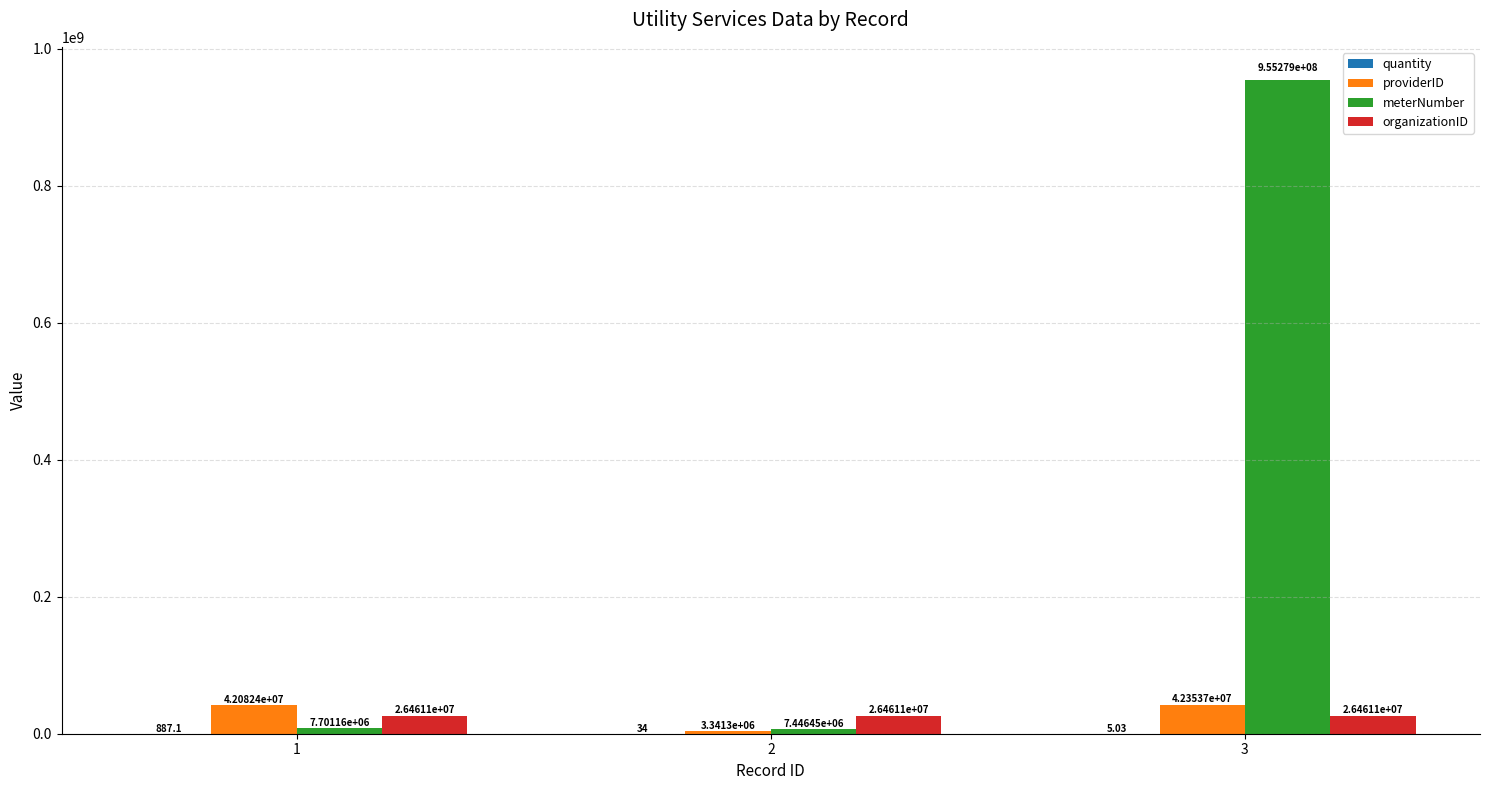

Which series has the largest total across all categories?

meterNumber